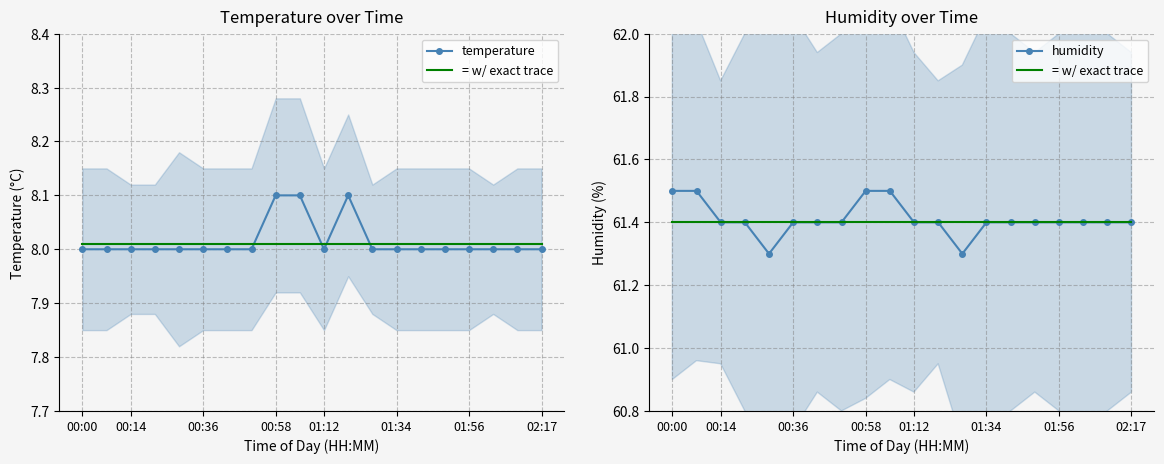

What is the approximate value of = w/ exact trace at 01:56?

61.4